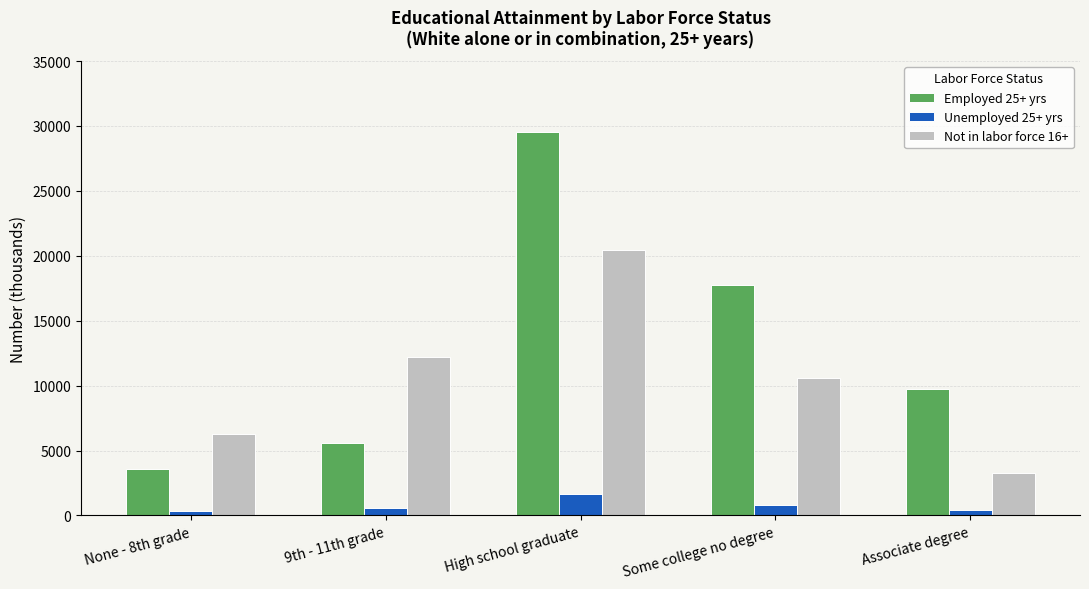

What is the value of the Employed 25+ yrs bar at the 1st from the left?

3599